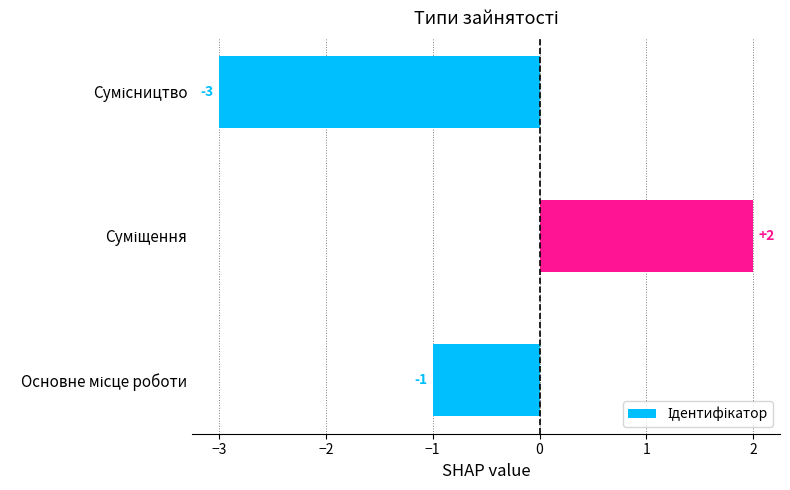

Reading bottom to top, extract all data points from this chart.

-1	2	-3